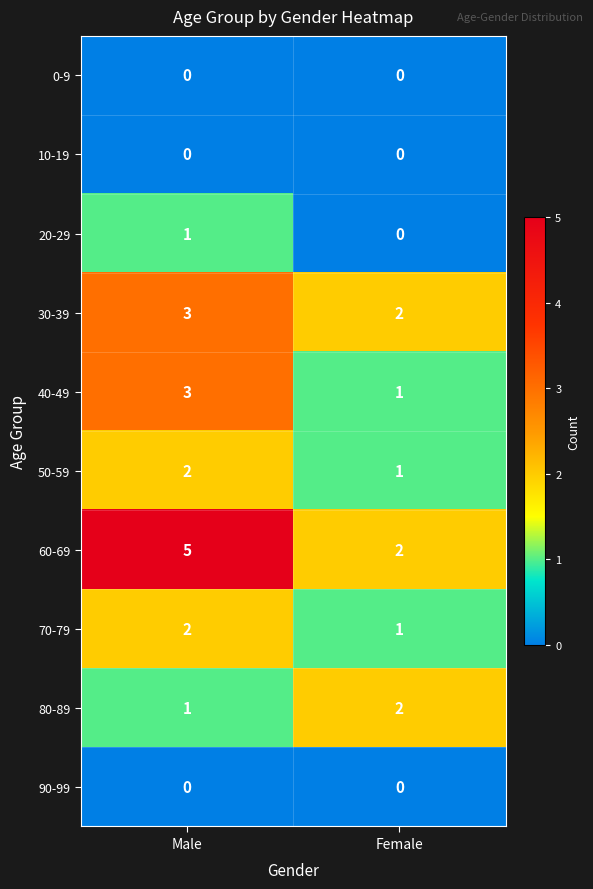

The 20-29 series shows 2 at Male. True or false?

False